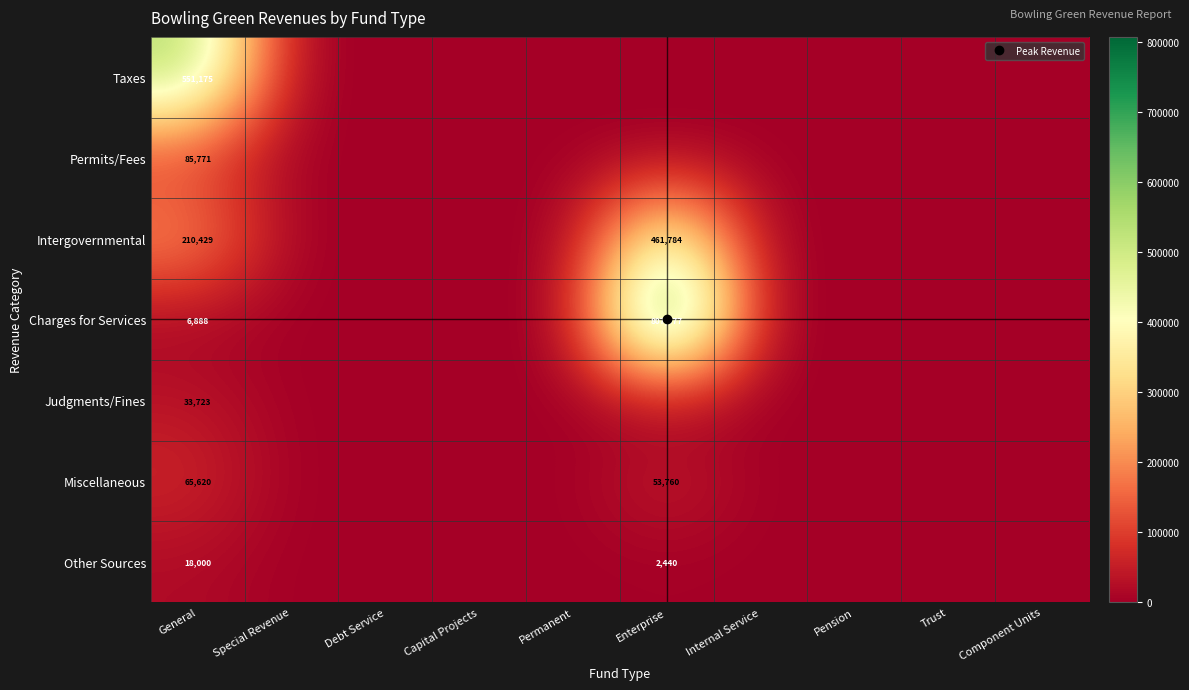

Is the value of Judgments/Fines at Capital Projects greater than the value of Charges for Services at Enterprise?

No